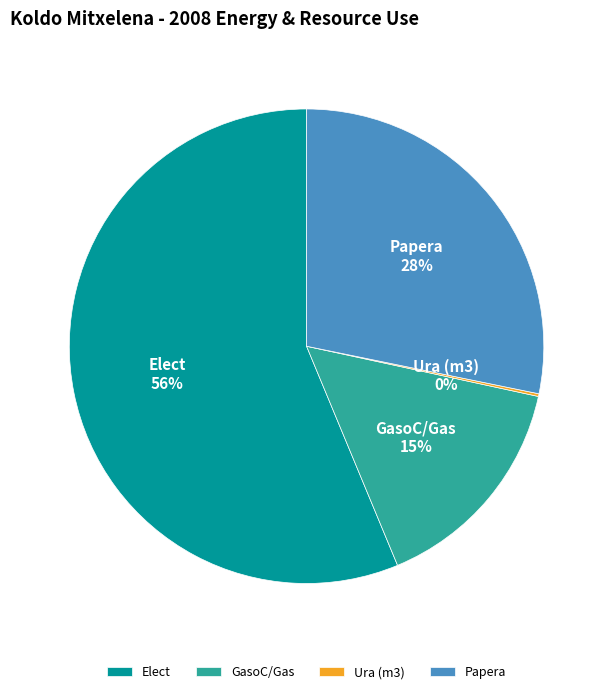

True or false: GasoC/Gas accounts for 15% of the total.

True